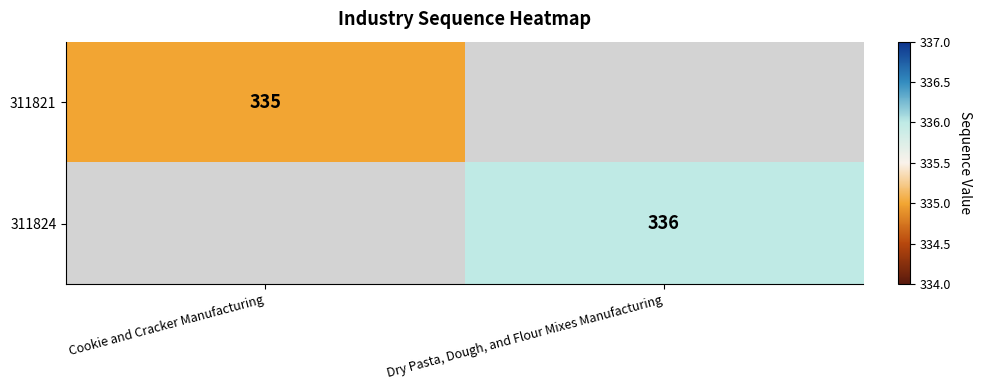

How many distinct data groups are displayed?

2